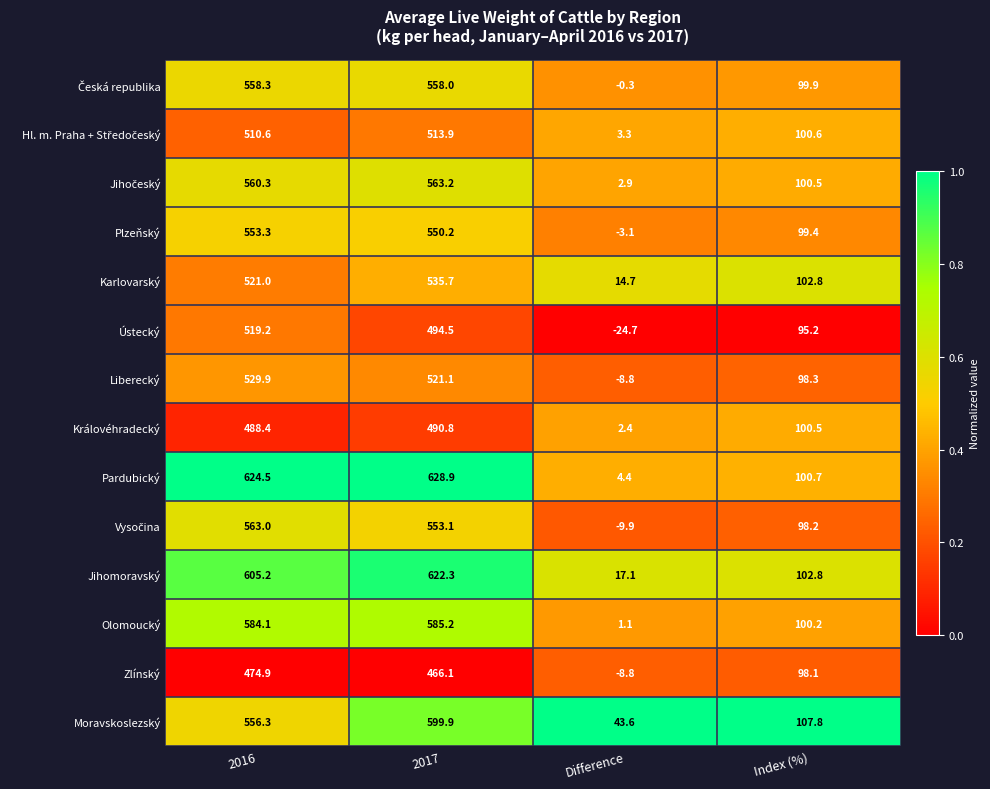

The Moravskoslezský series shows 897.5 at 2017. True or false?

False